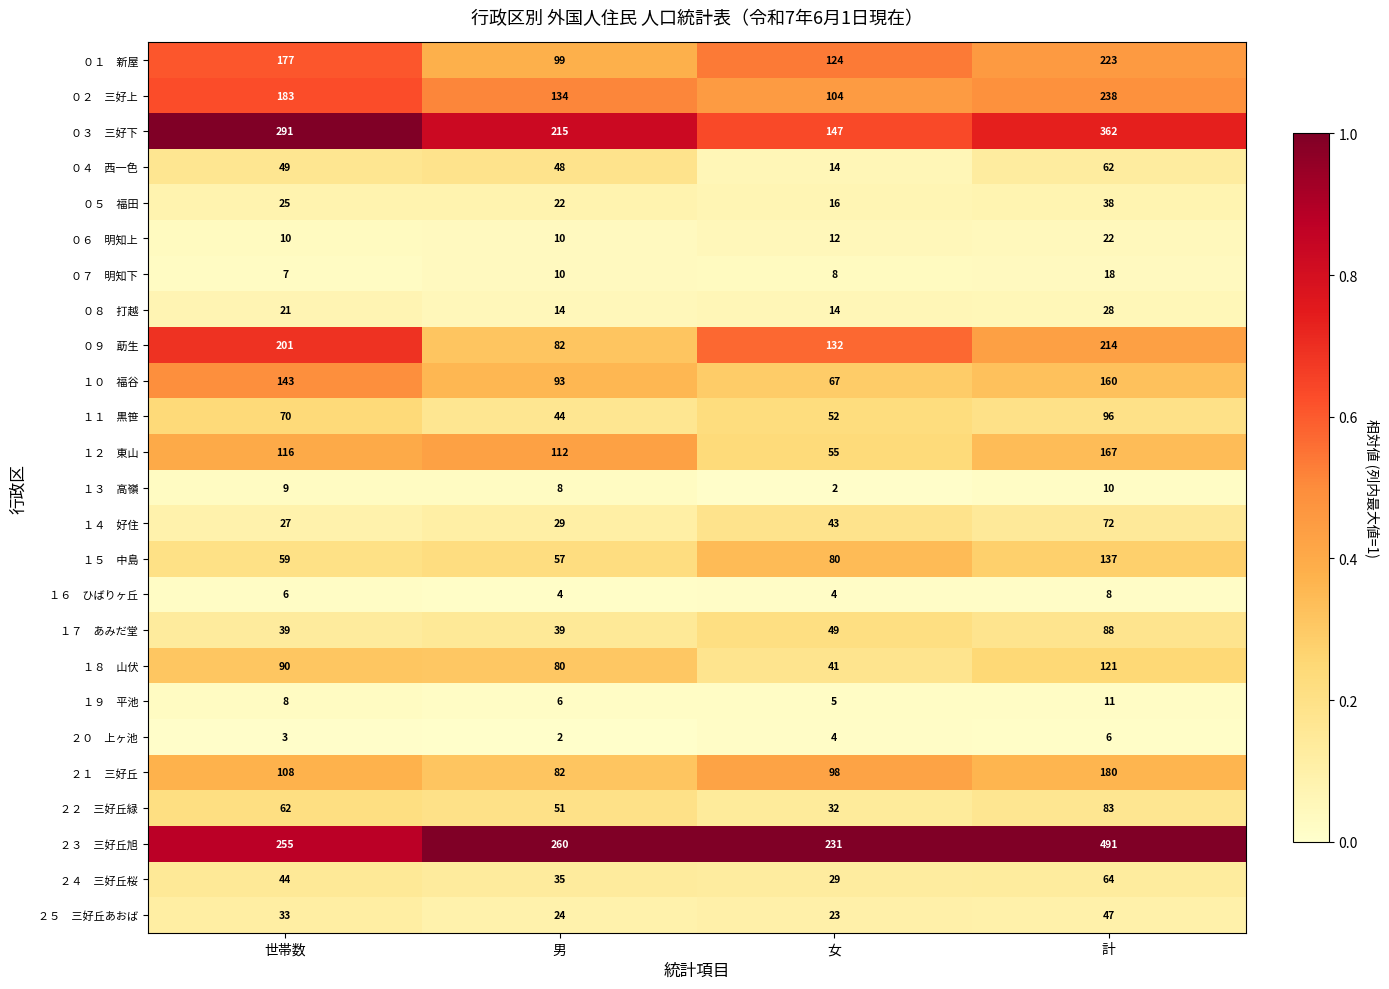

What is the spread (max minus min) of values at 世帯数?

288